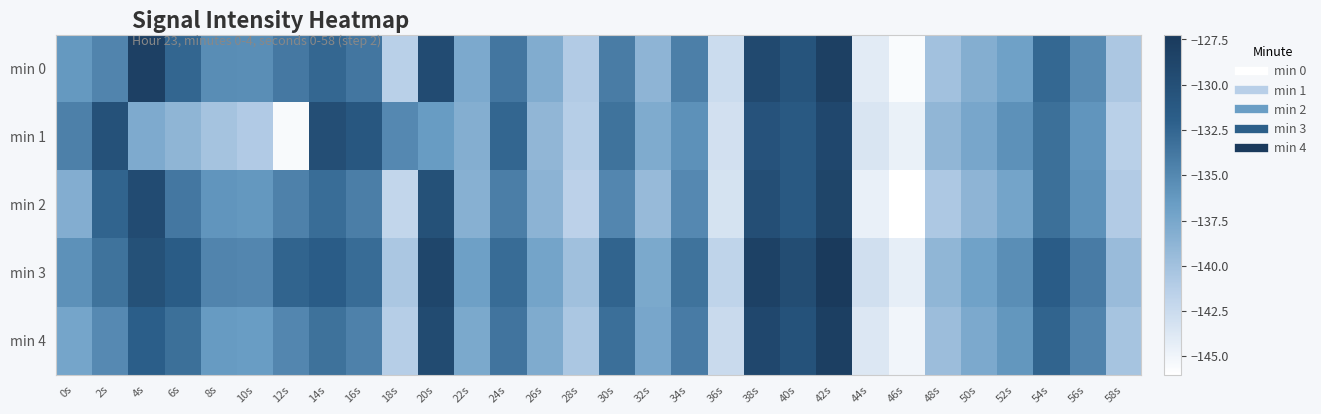

Which series has the largest total across all categories?

min 3